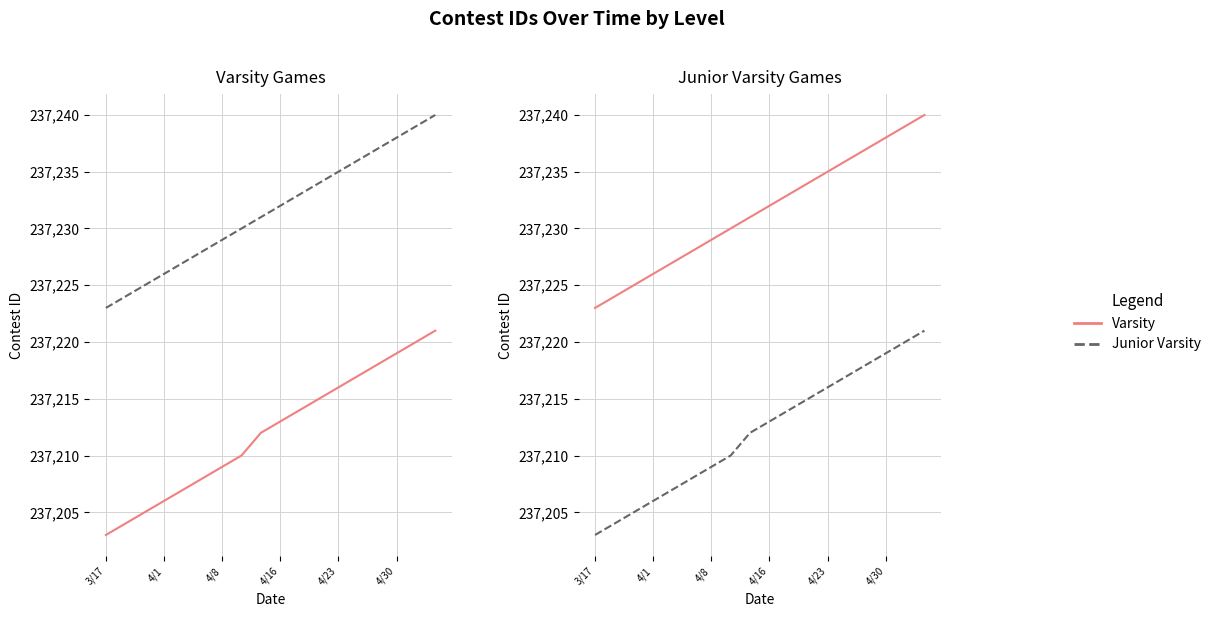

True or false: Junior Varsity has a value of 237212 at 8.

True